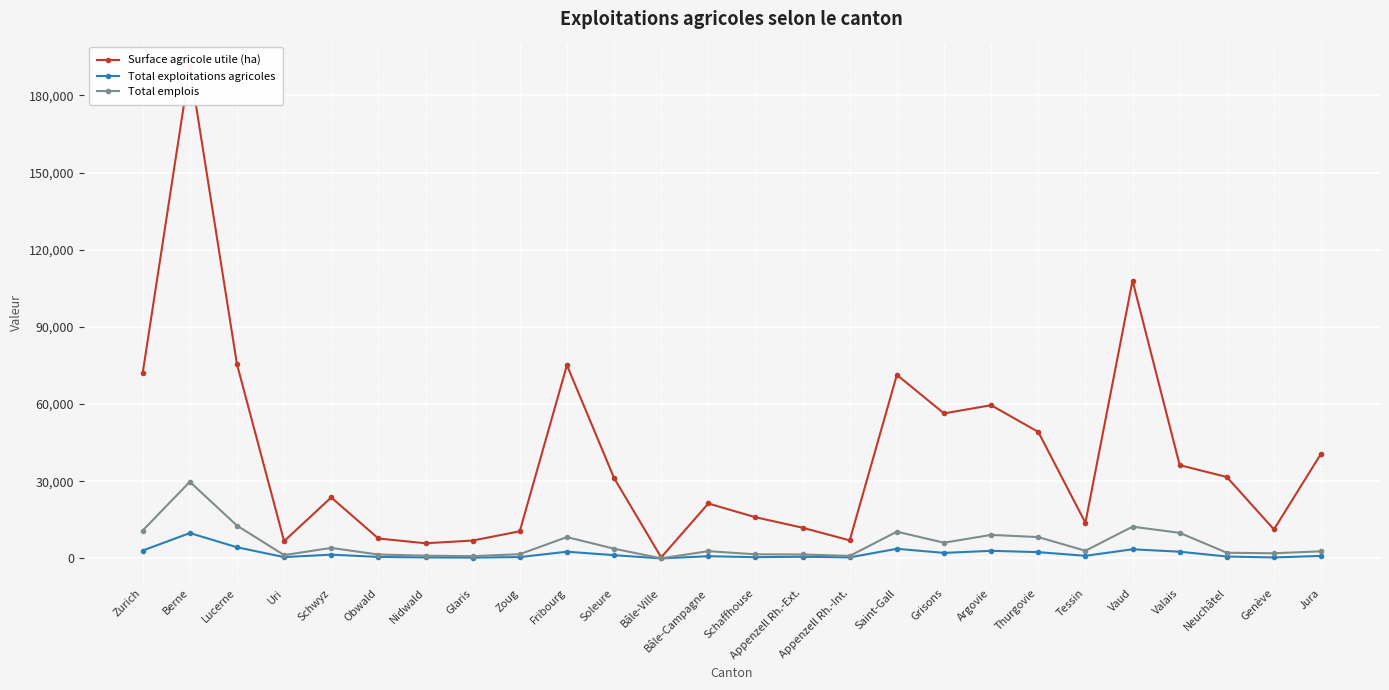

What is the minimum value shown in the chart?

14.0